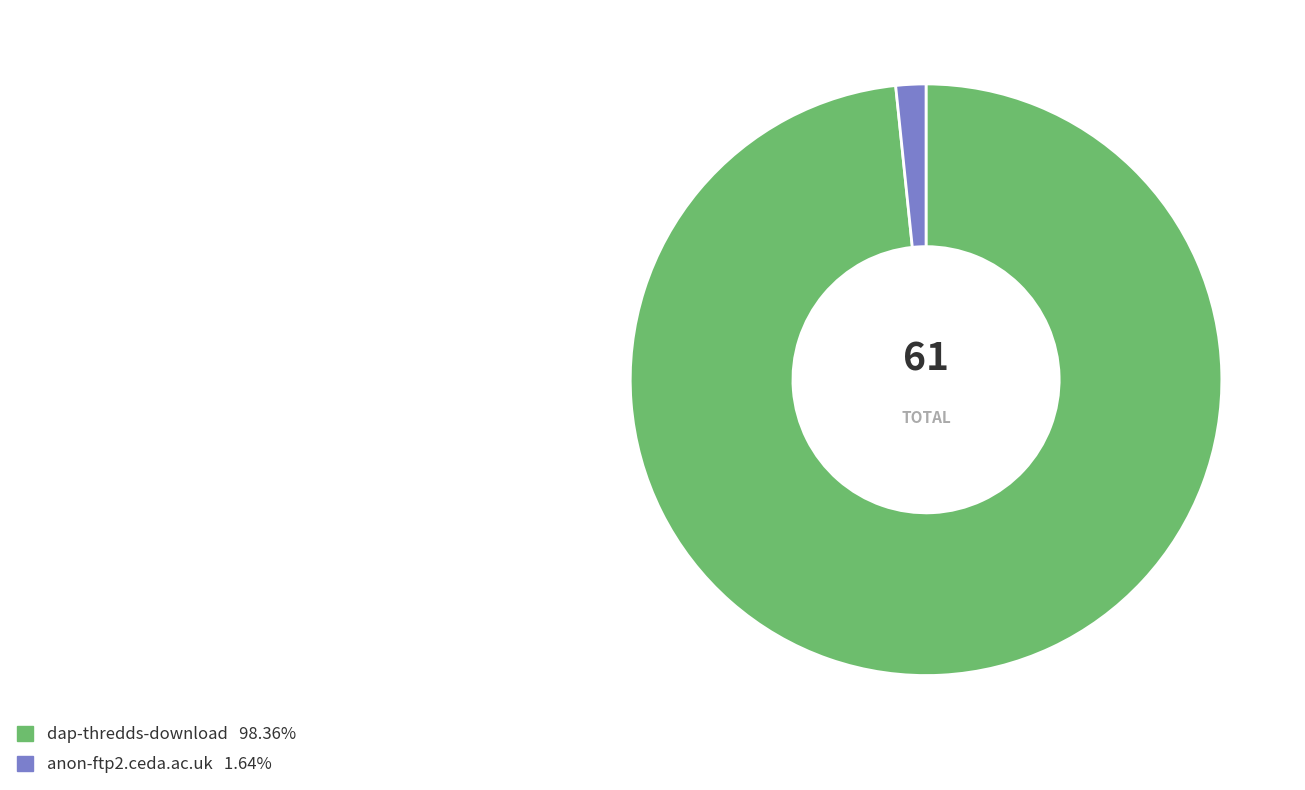

What is the largest slice in the pie chart?

dap-thredds-download